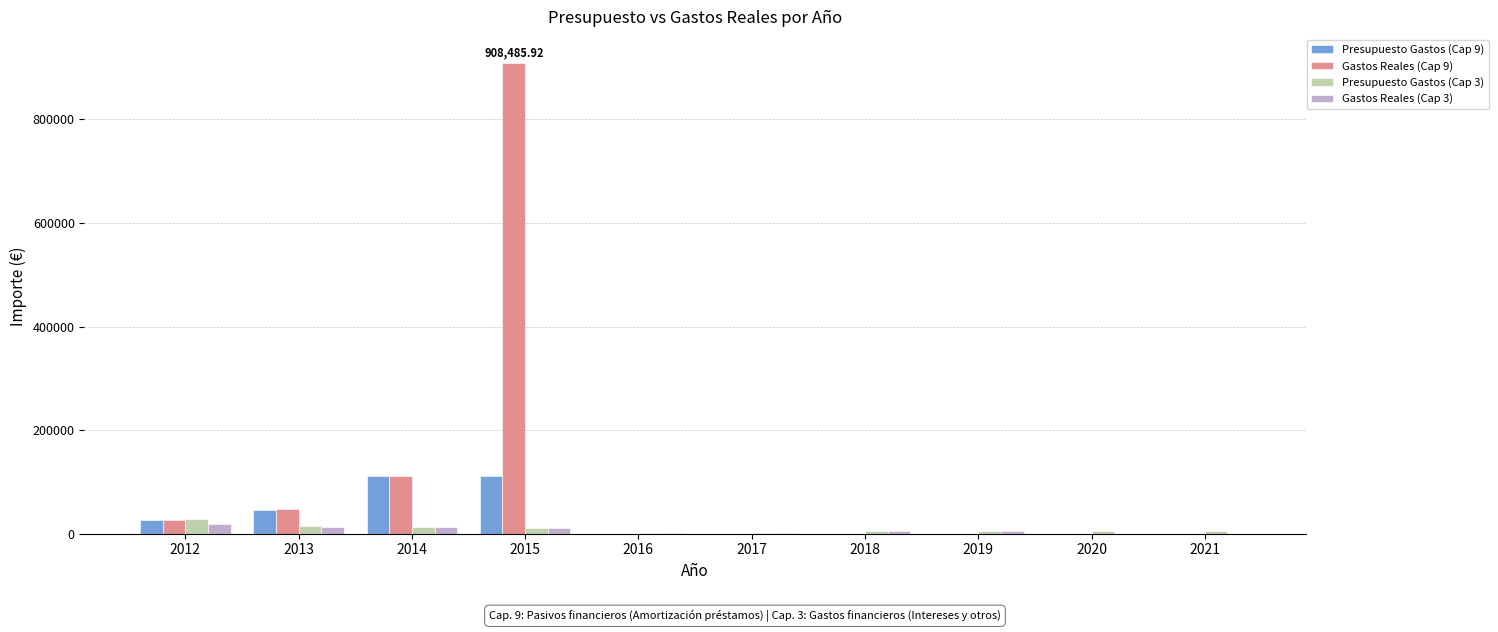

How many distinct data groups are displayed?

4